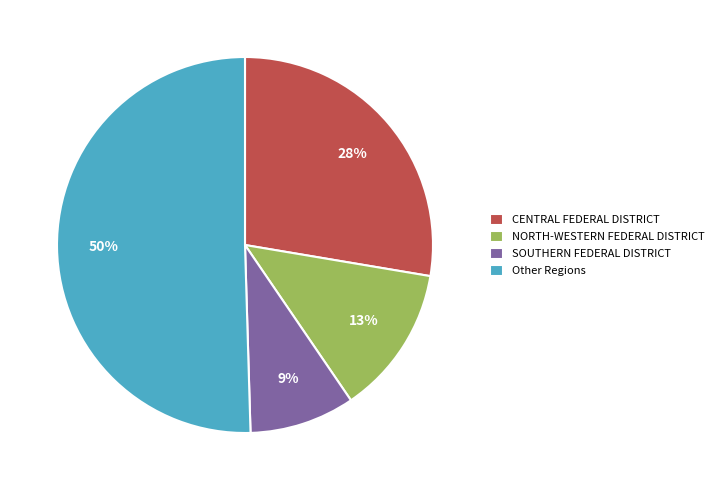

To the nearest percent, what is the average slice percentage?

25%